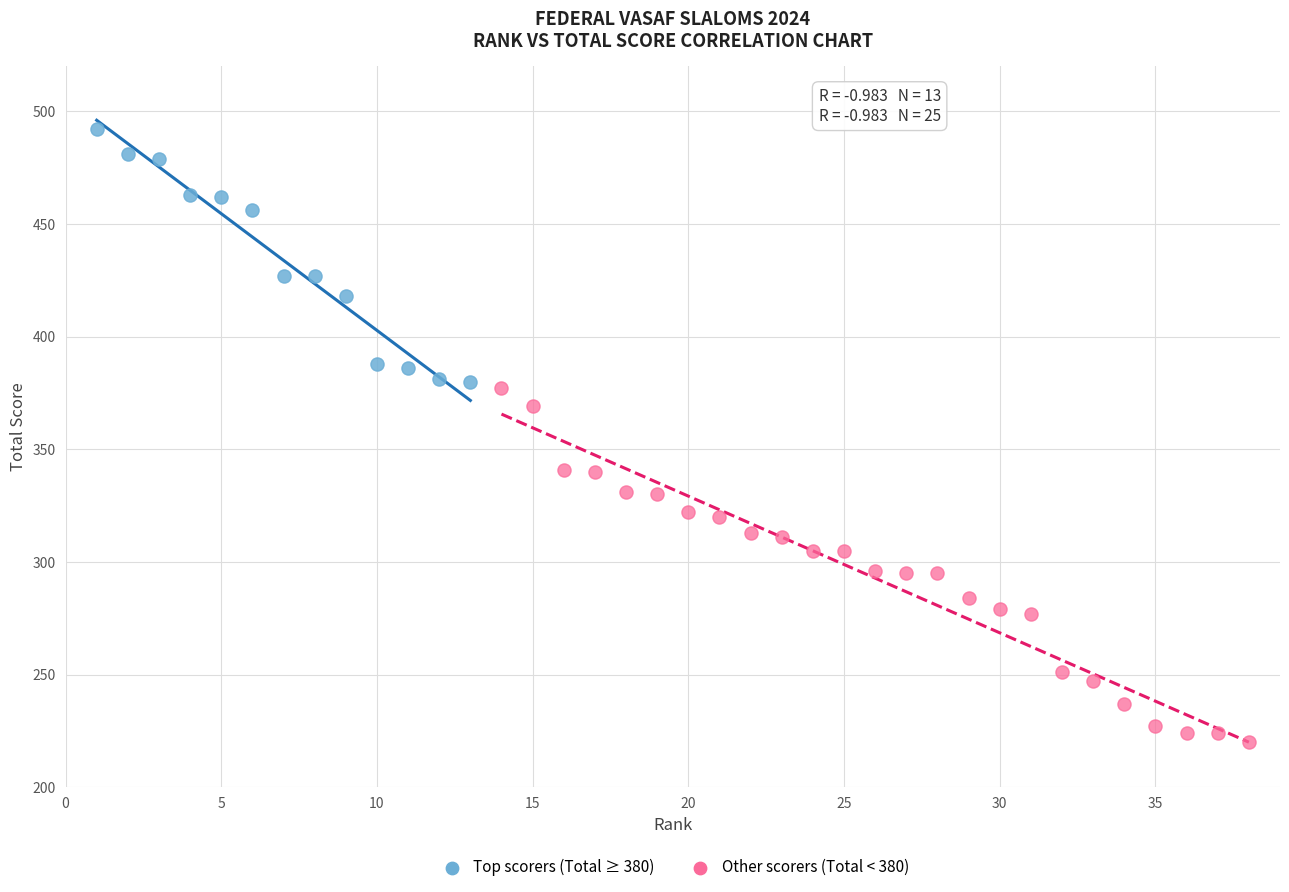

What are all the series names shown in the legend?

Top scorers (Total ≥ 380), Other scorers (Total < 380)